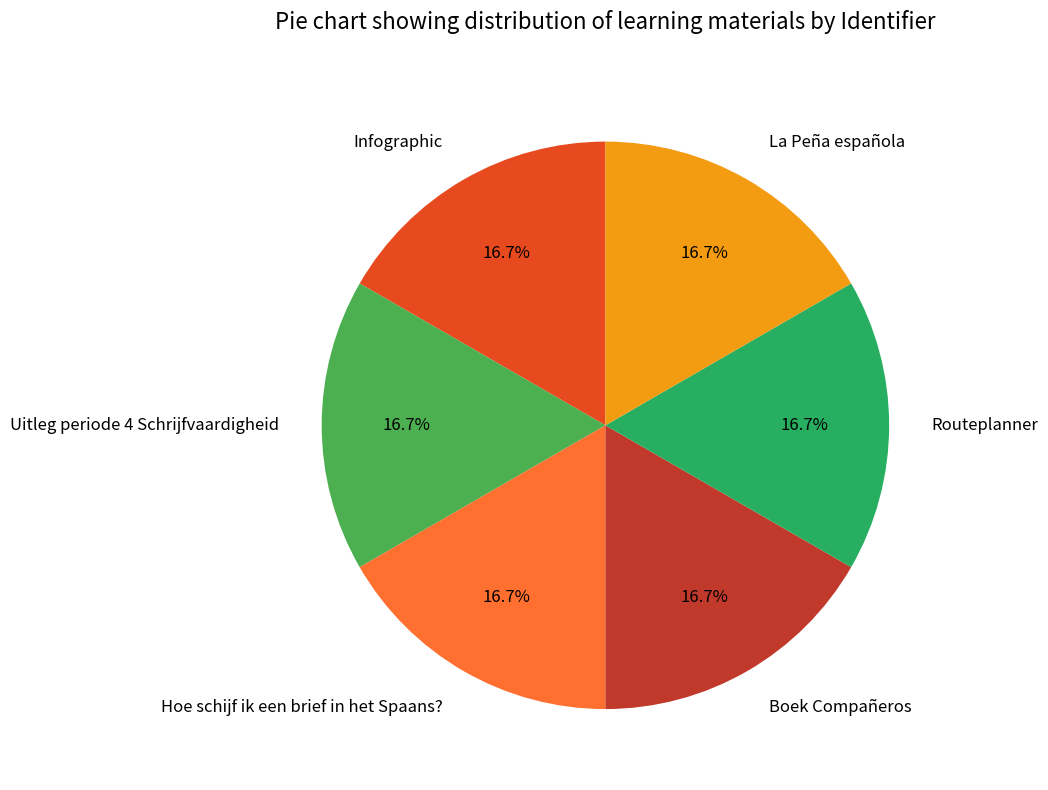

What portion of the pie excludes La Peña española?

83.3%